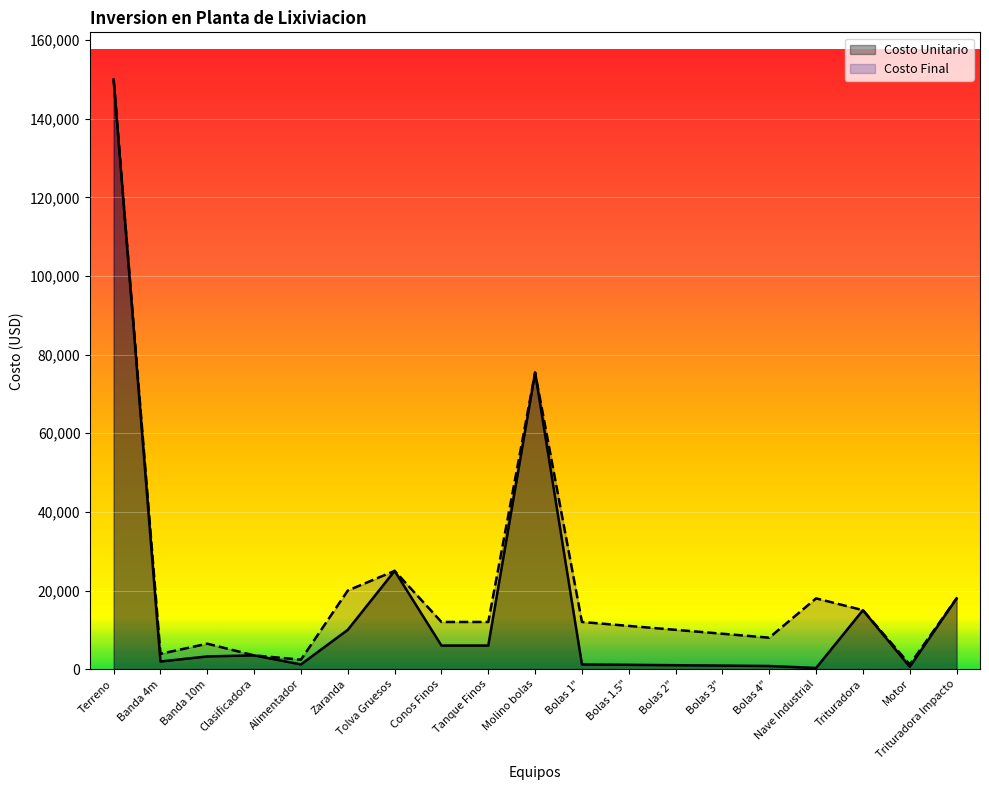

How many values in the Costo Unitario series are below 3235?

9